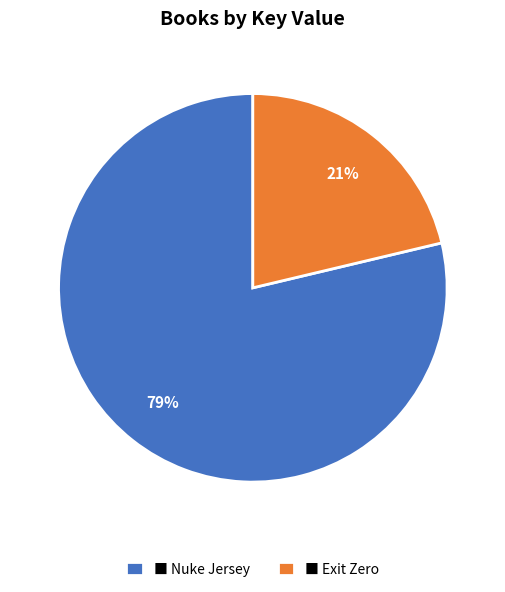

Does any single category account for the majority?

Yes